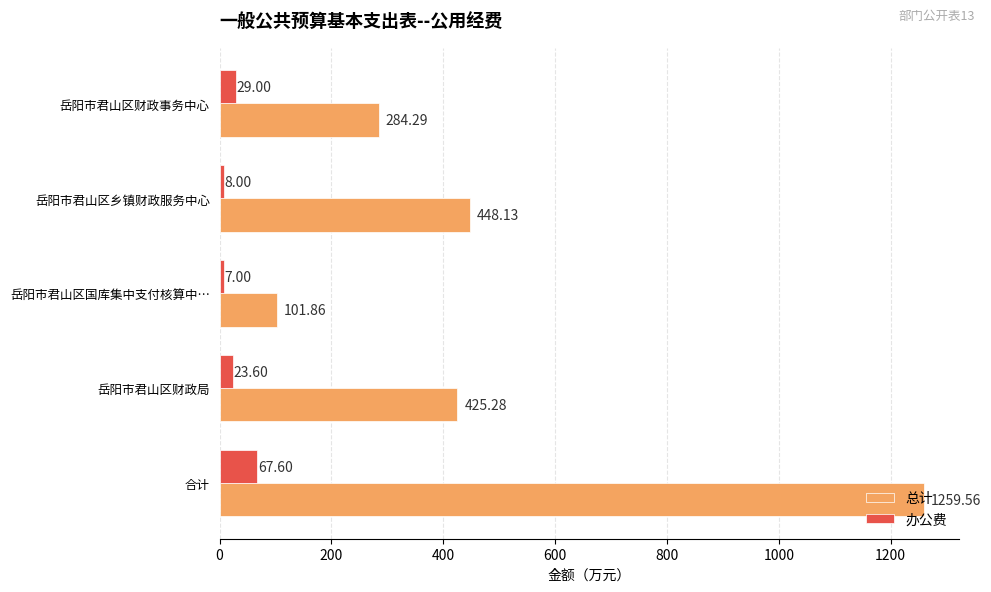

At which label does 办公费 reach its minimum?

岳阳市君山区国库集中支付核算中…